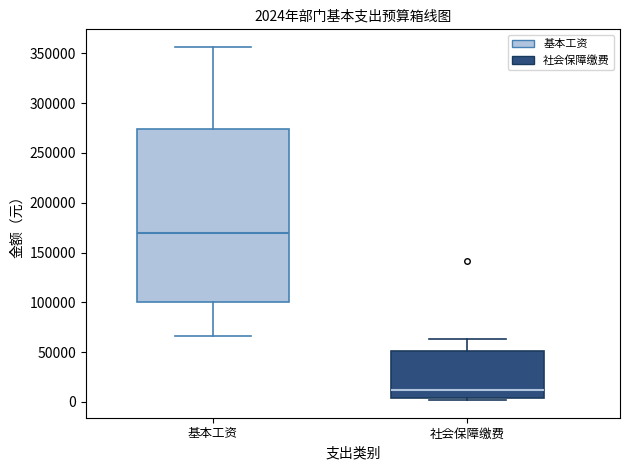

Which box is the tallest, from its lower edge to its upper edge?

基本工资